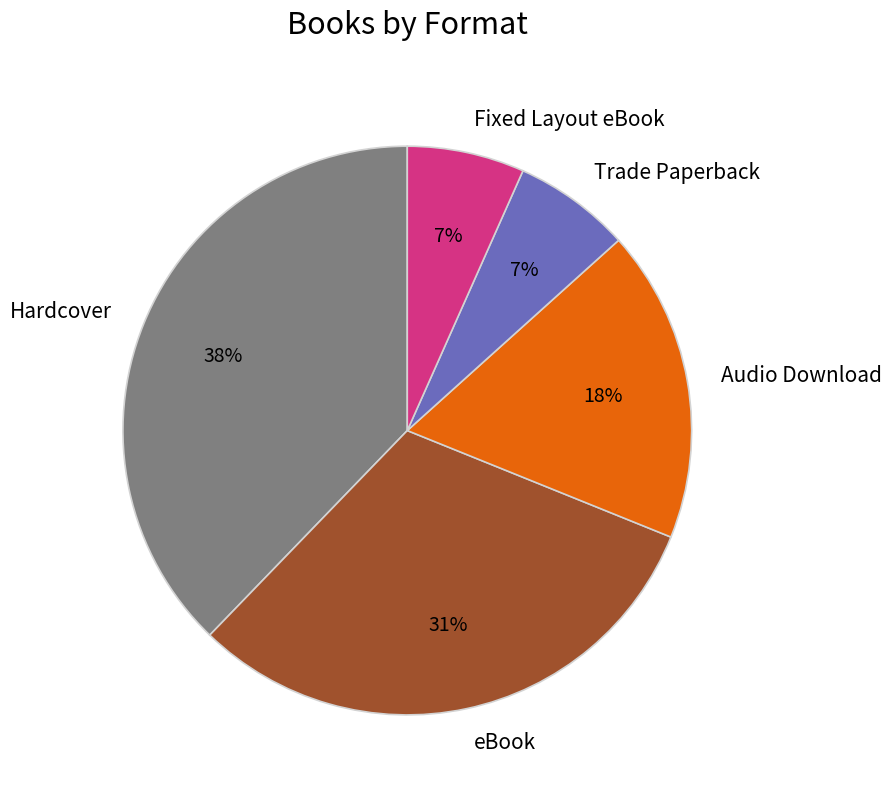

What is the largest slice in the pie chart?

Hardcover